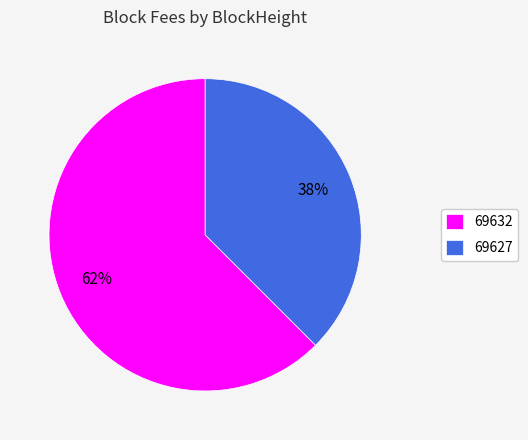

Which category has the biggest portion of the pie?

69632